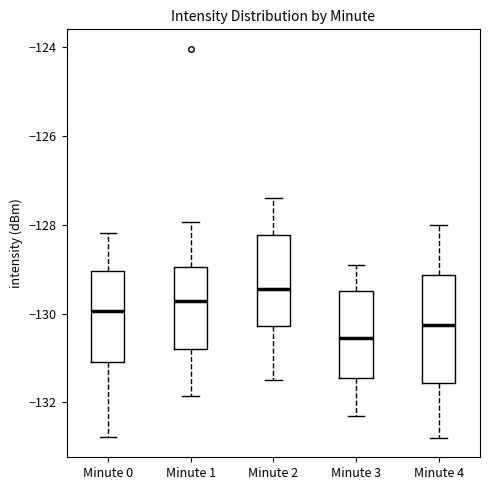

Comparing the boxes themselves (not the whiskers), which one is the tallest?

Minute 4